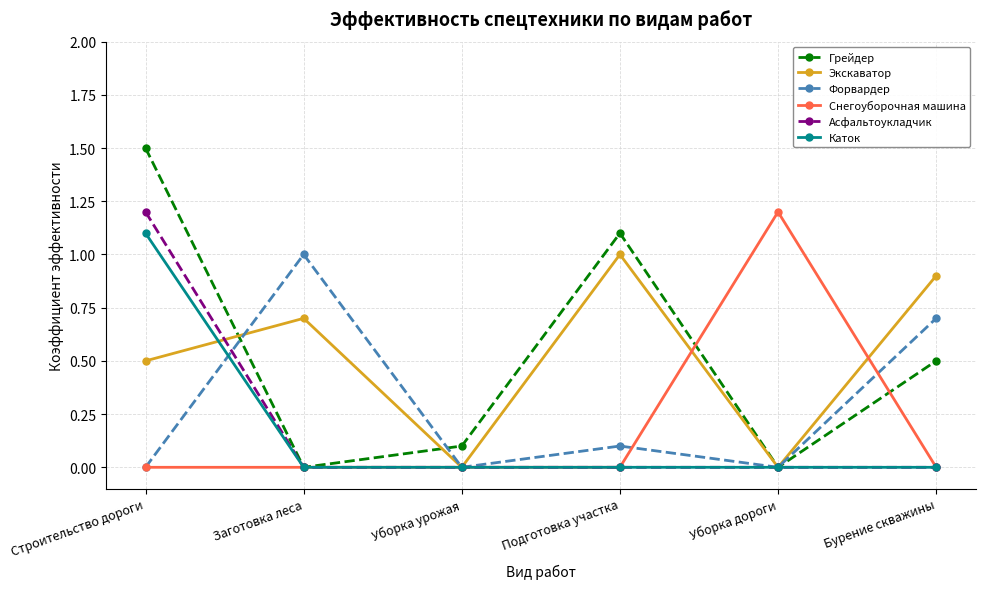

What is the label of the 3rd point from the left?

Уборка урожая